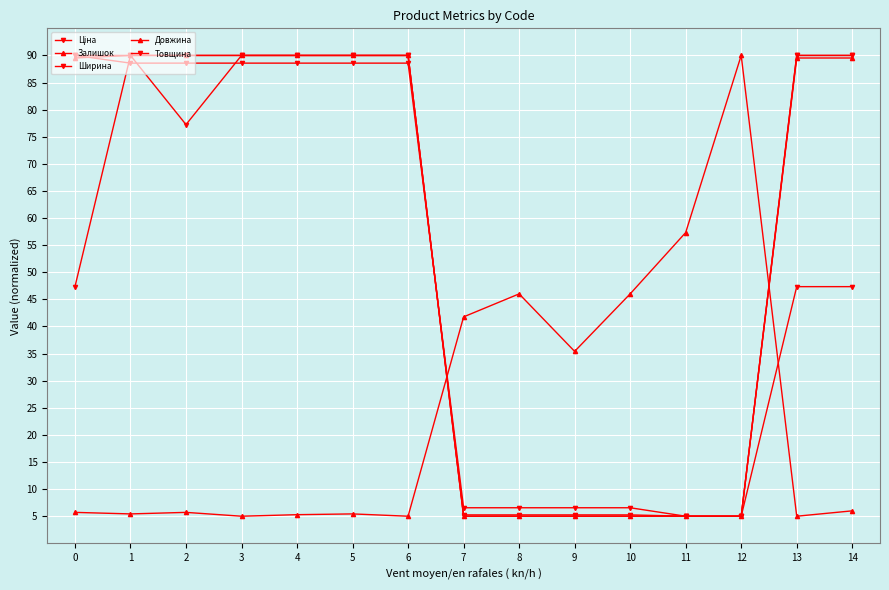

True or false: Товщина has more than 0 interior local peaks.

False